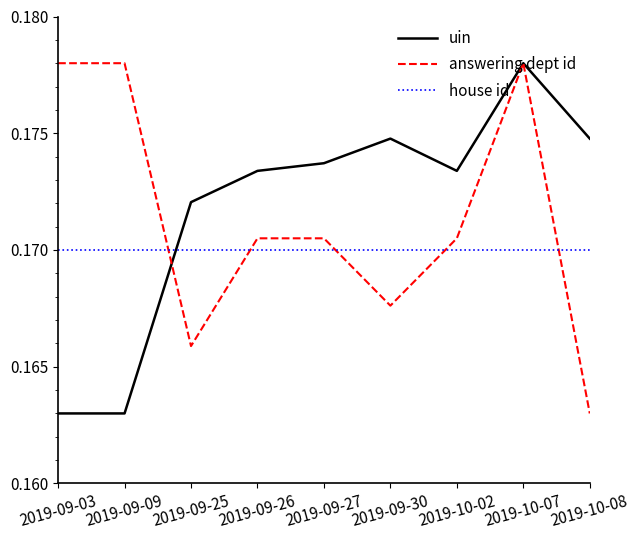

How many lines are shown in the chart?

3